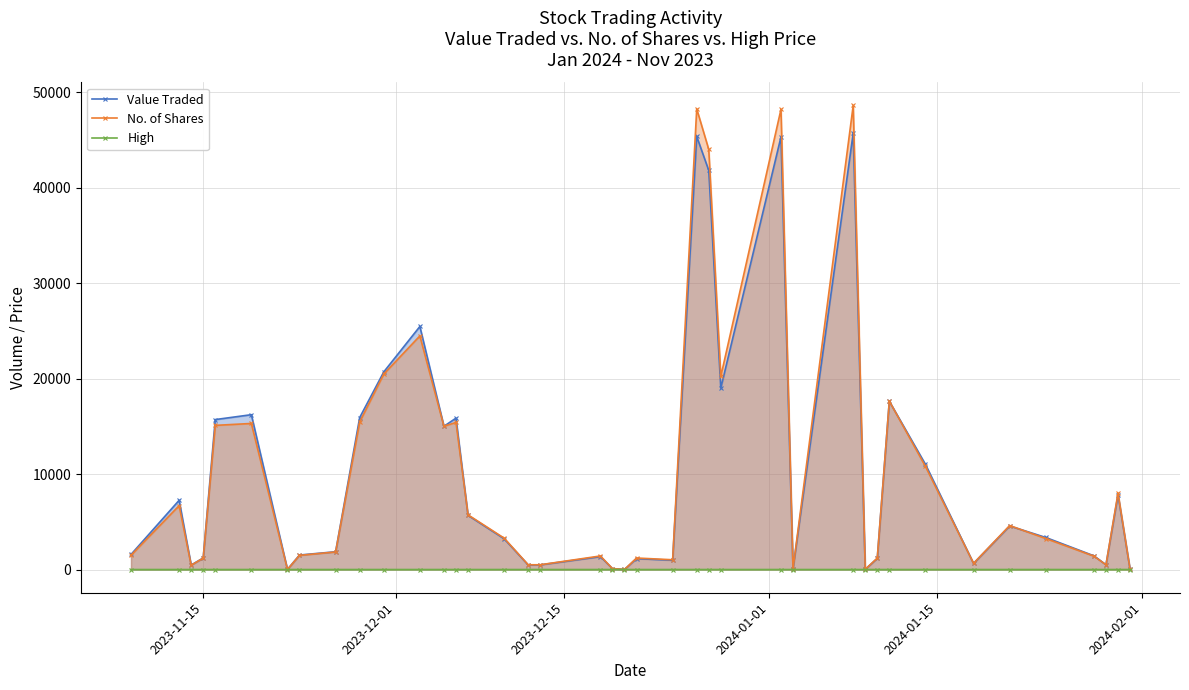

What is the greatest value displayed?

48605.0